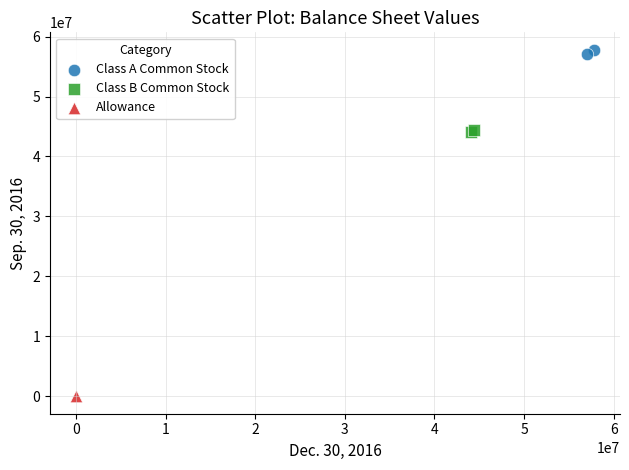

What are all the series names shown in the legend?

Class A Common Stock, Class B Common Stock, Allowance